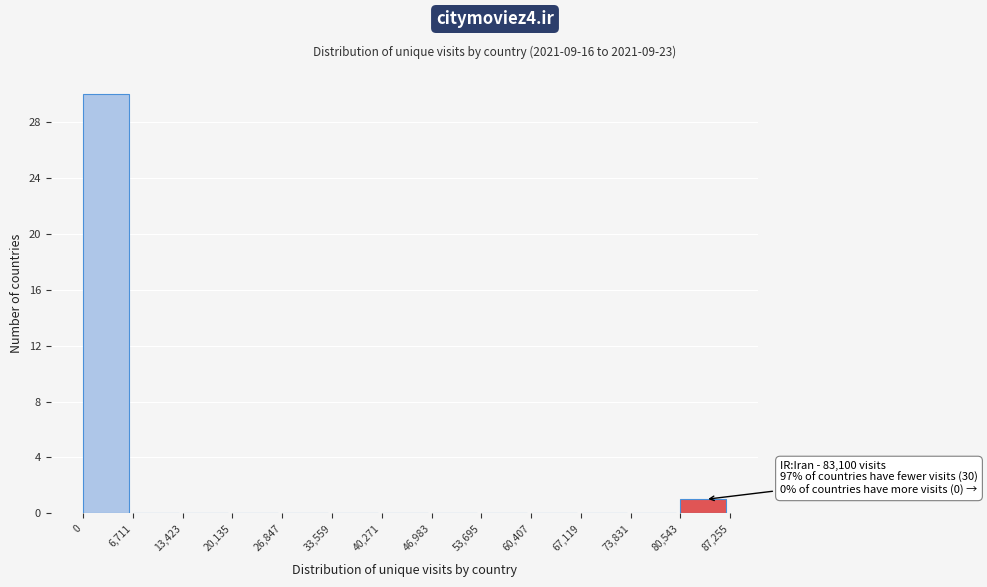

Over which range of the x-axis is the bar tallest?

0 to 6,711